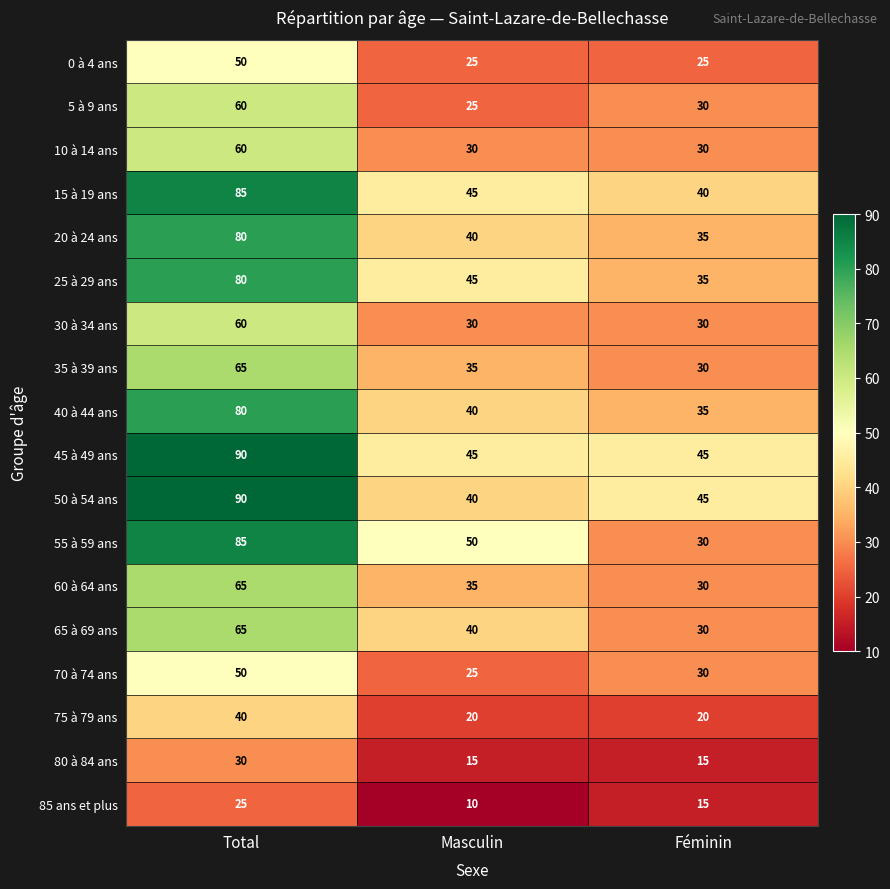

What is the greatest value displayed?

90